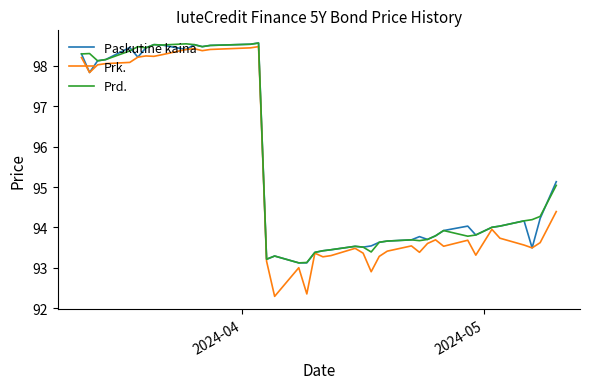

Which series has the widest spread of values?

Prk.